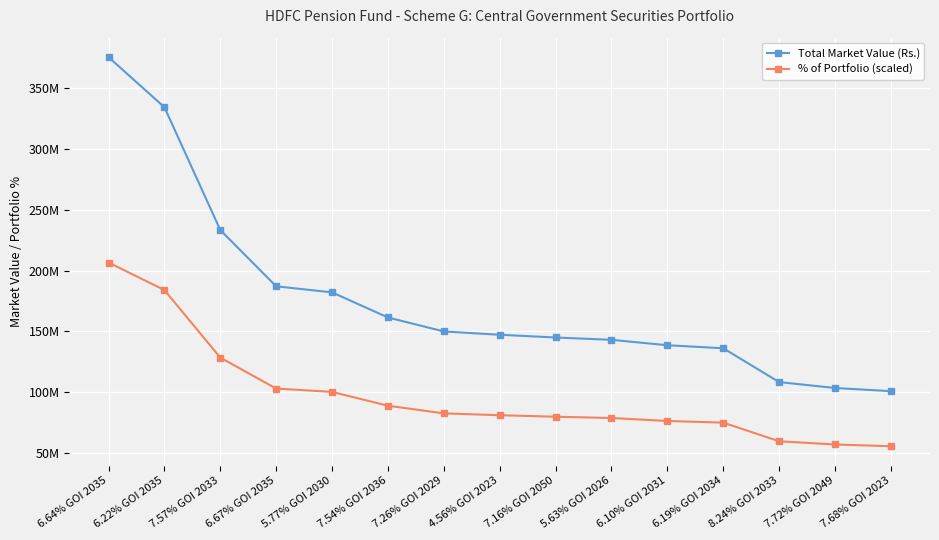

What is the label of the 12th point from the left?

6.19% GOI 2034